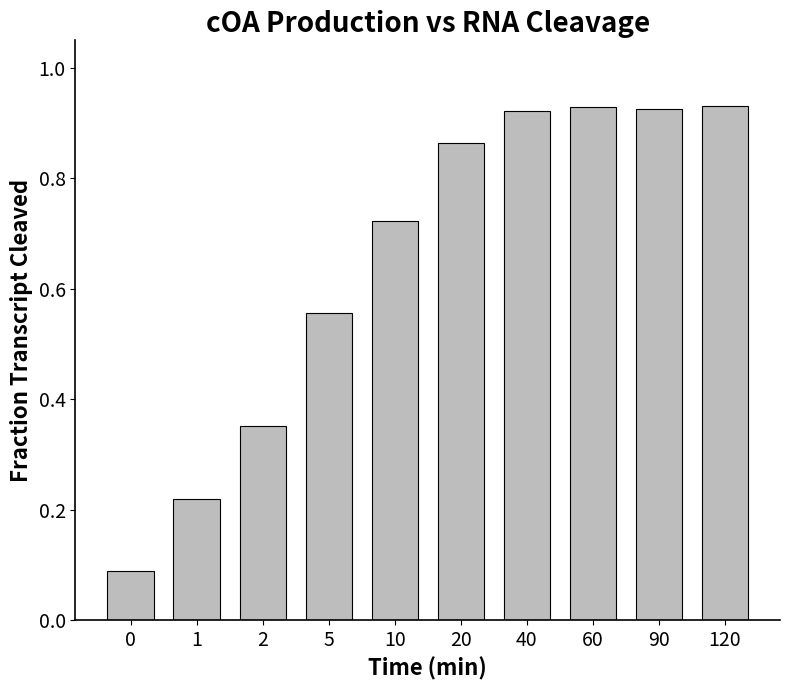

What is the change in value from 1 to 10?

+0.5